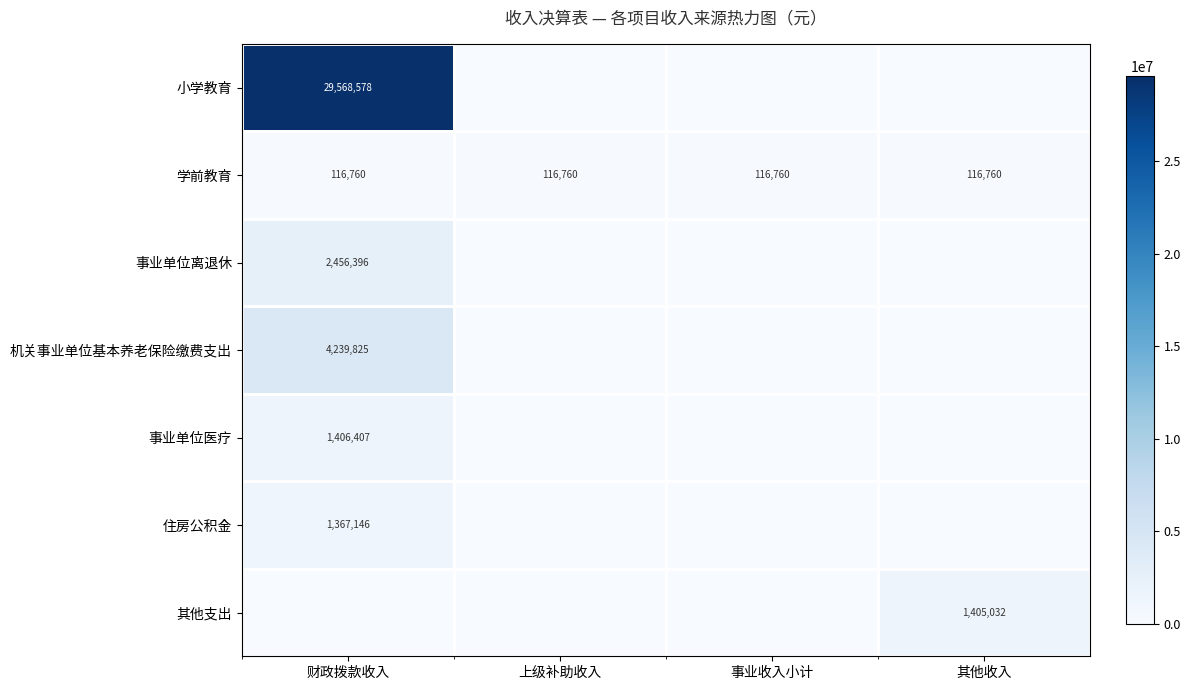

The 小学教育 series shows 46193682 at 财政拨款收入. True or false?

False